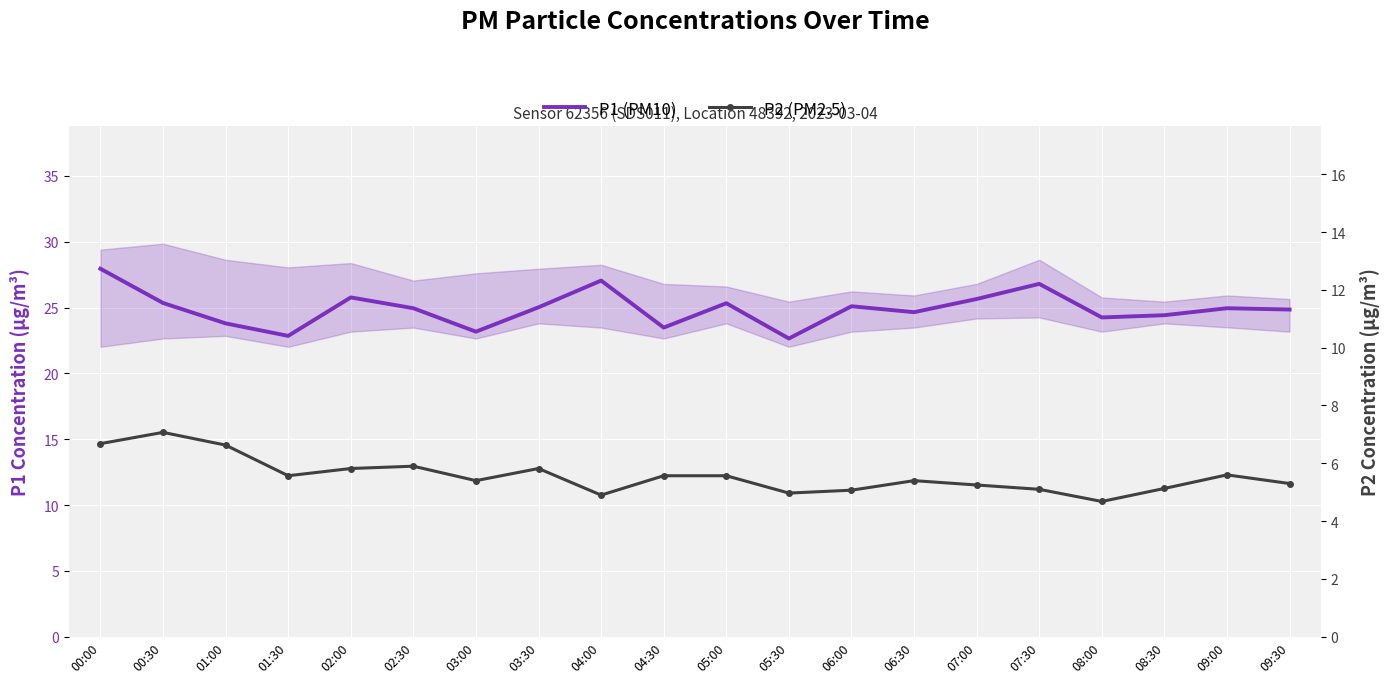

True or false: P2 (PM2.5) has more than 2 interior local peaks.

True